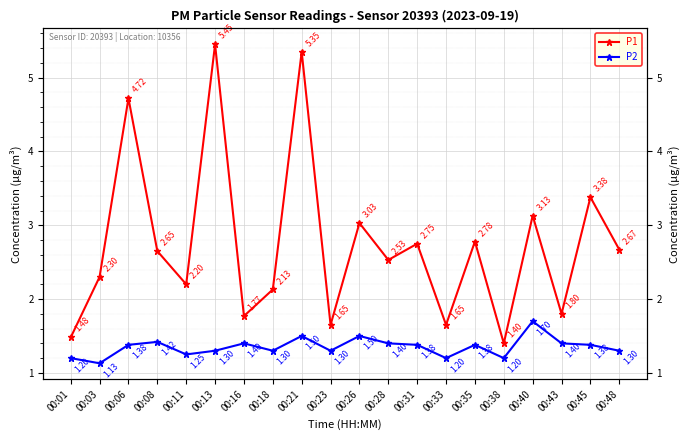

The value of P1 at 00:31 is 2.8. True or false?

True